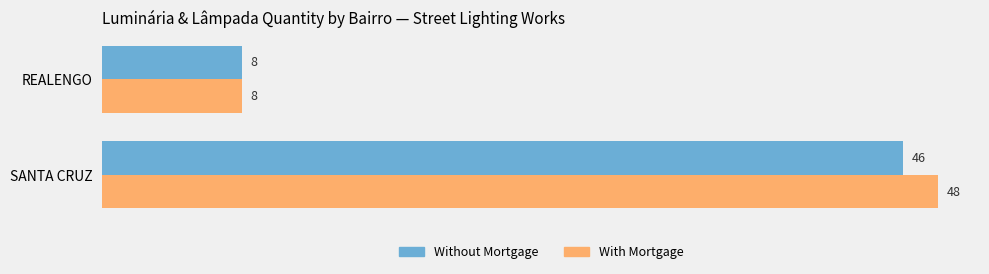

List the labels in order of Without Mortgage value, largest first.

SANTA CRUZ, REALENGO